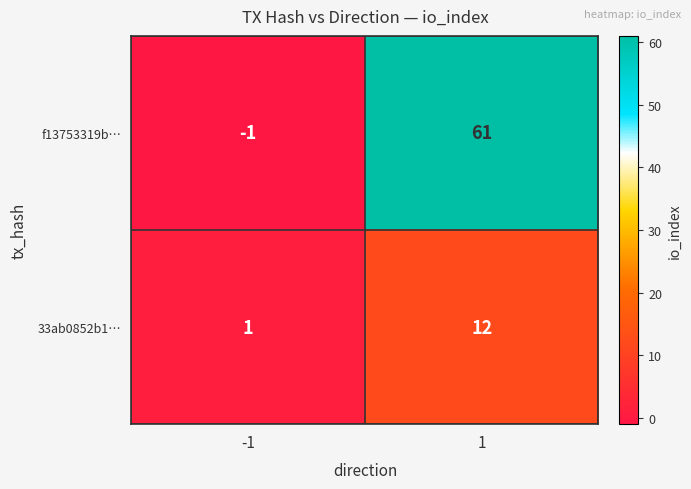

How many values in the f13753319b… series are below 61?

1